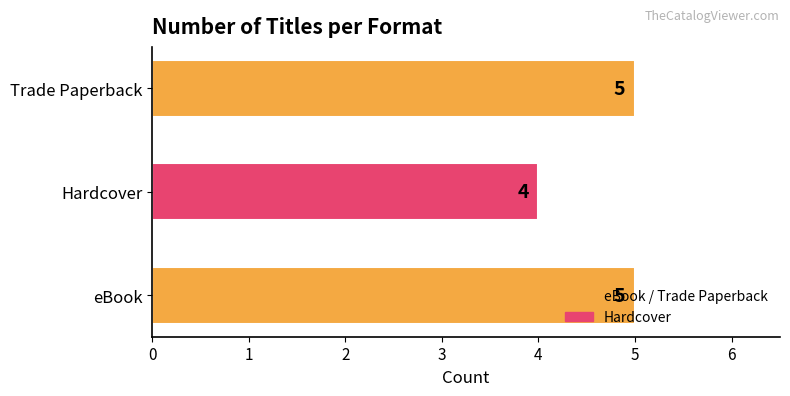

What is the ratio of the value at Trade Paperback to the value at eBook?

1.0